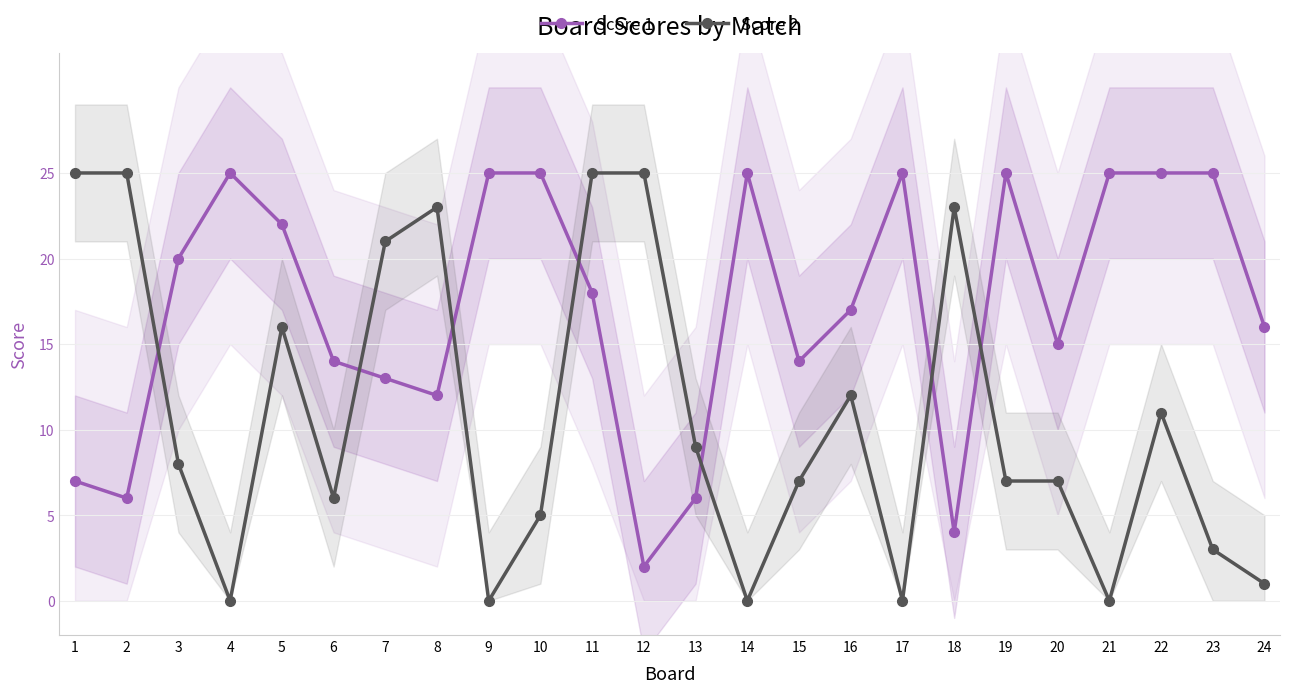

What is the difference between the maximum and minimum values in the Score 1 series?

23